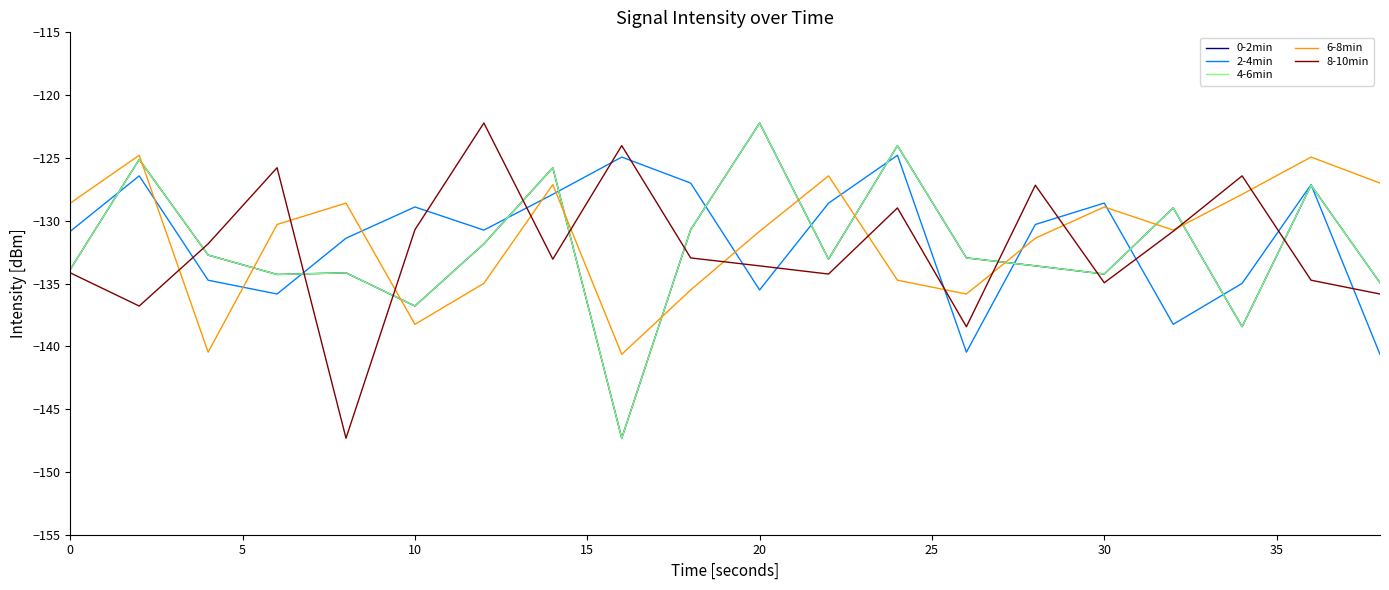

True or false: 4-6min has more than 2 interior local peaks.

True